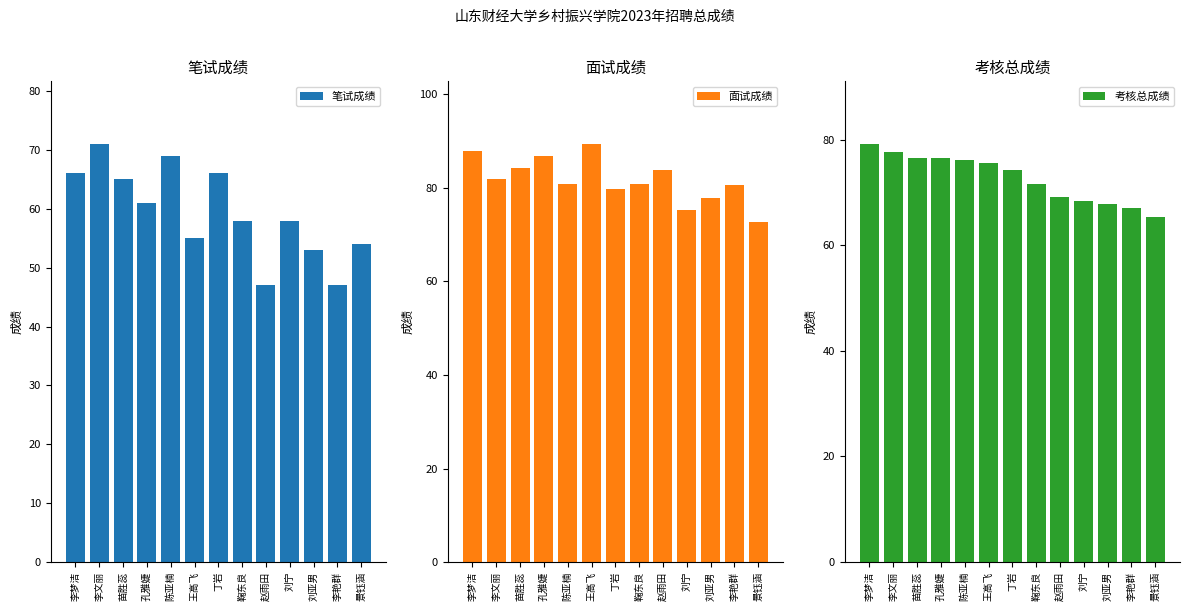

Between 丁岩 and 王高飞, which is larger?

丁岩